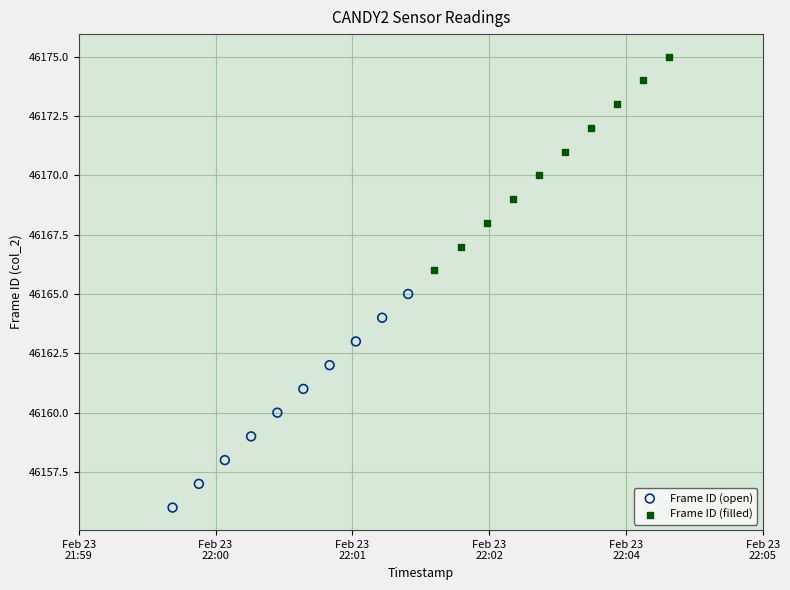

Which series contains the highest Y value?

Frame ID (filled)